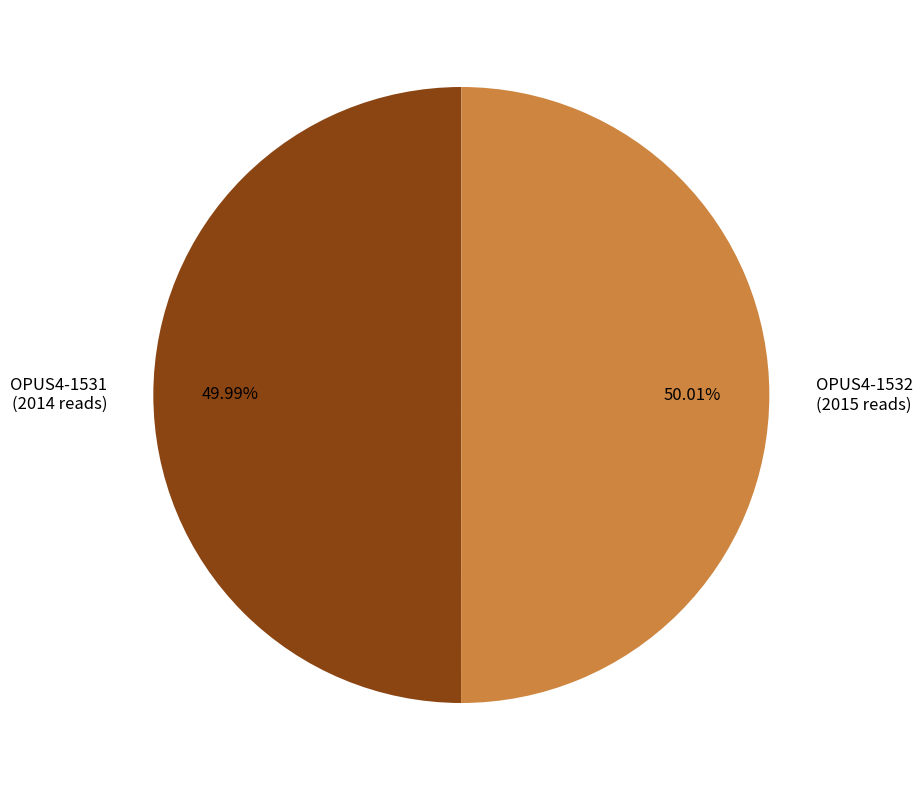

How many slices are in this pie chart?

2